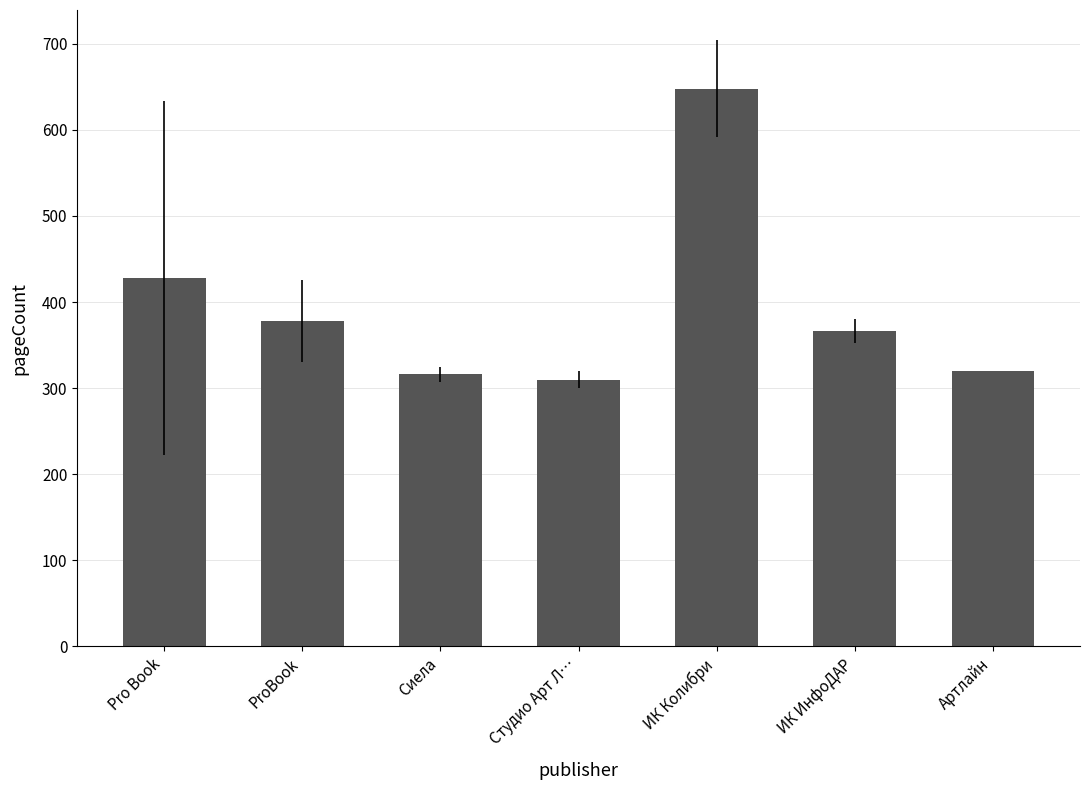

Is it true that the value at Pro Book is 428.0?

True